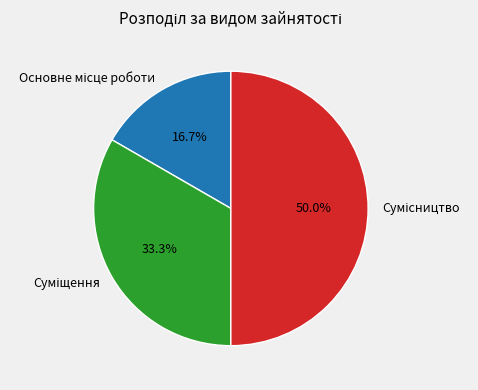

Count the number of slices in the pie.

3